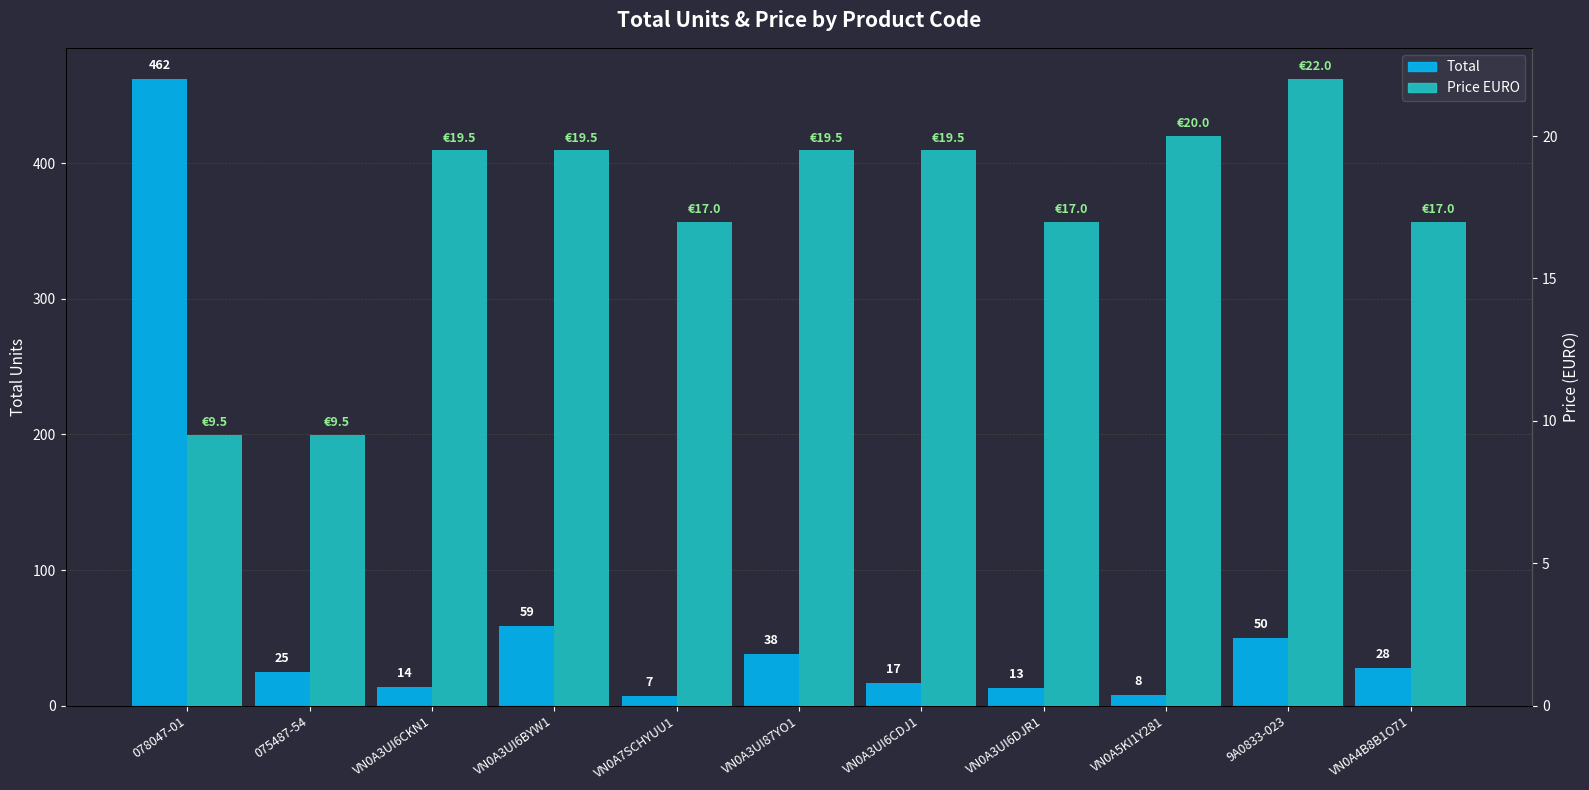

What is the difference between the second highest and minimum values in the Total series?

52.0